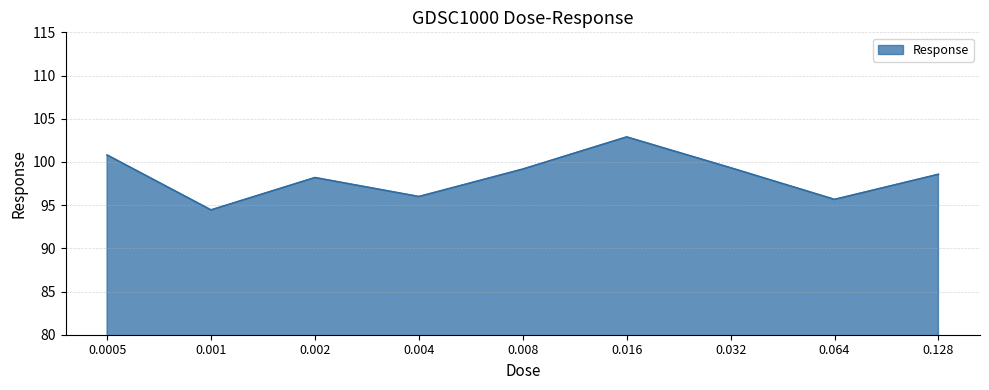

What is the difference between the second highest and minimum values?

6.4